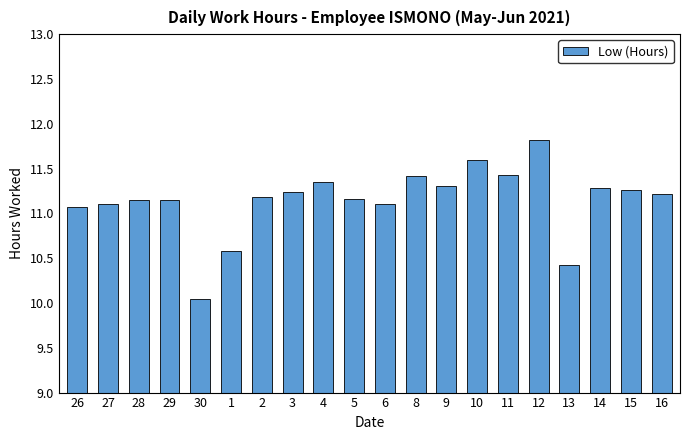

What is the approximate value at 10?

11.6